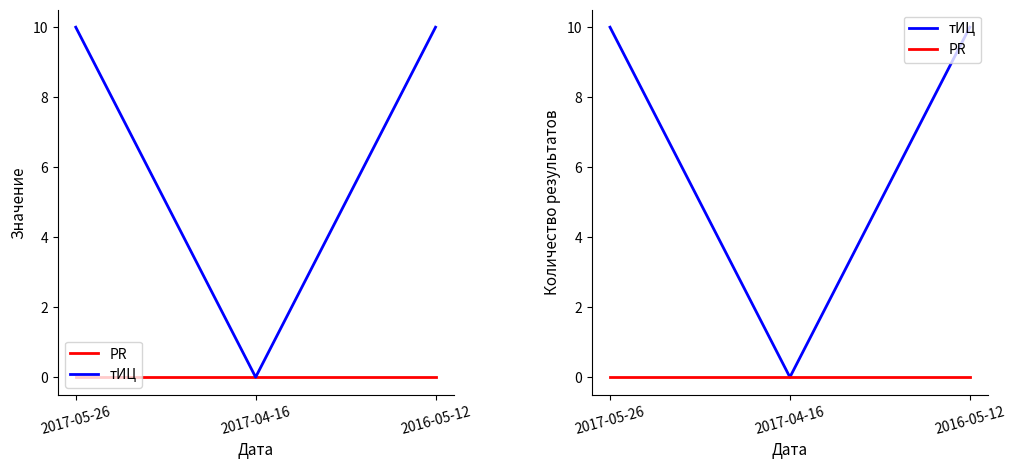

What are all the series names shown in the legend?

PR, тИЦ